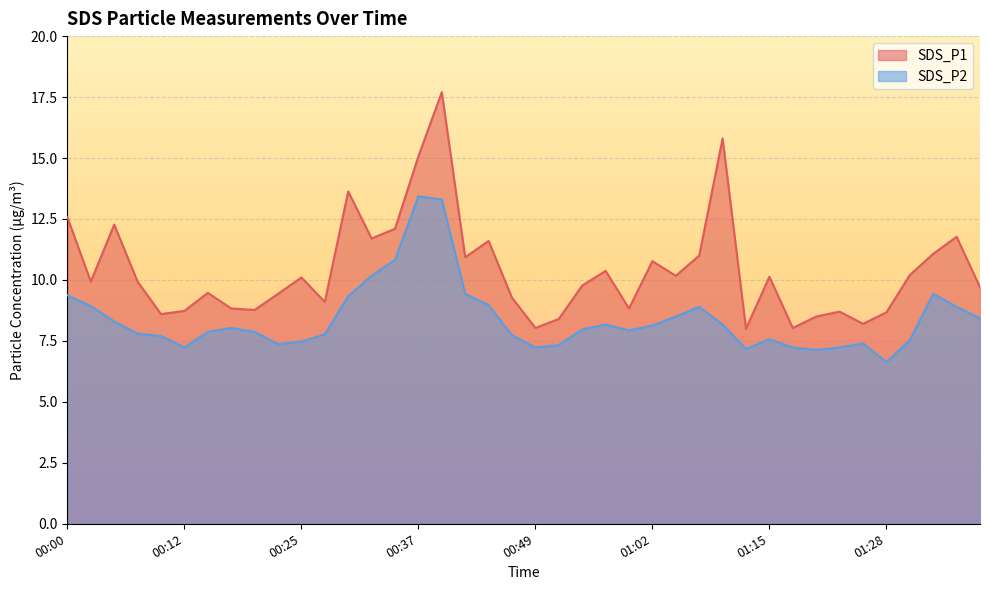

Which category has the lowest value in the SDS_P2 series?

01:28